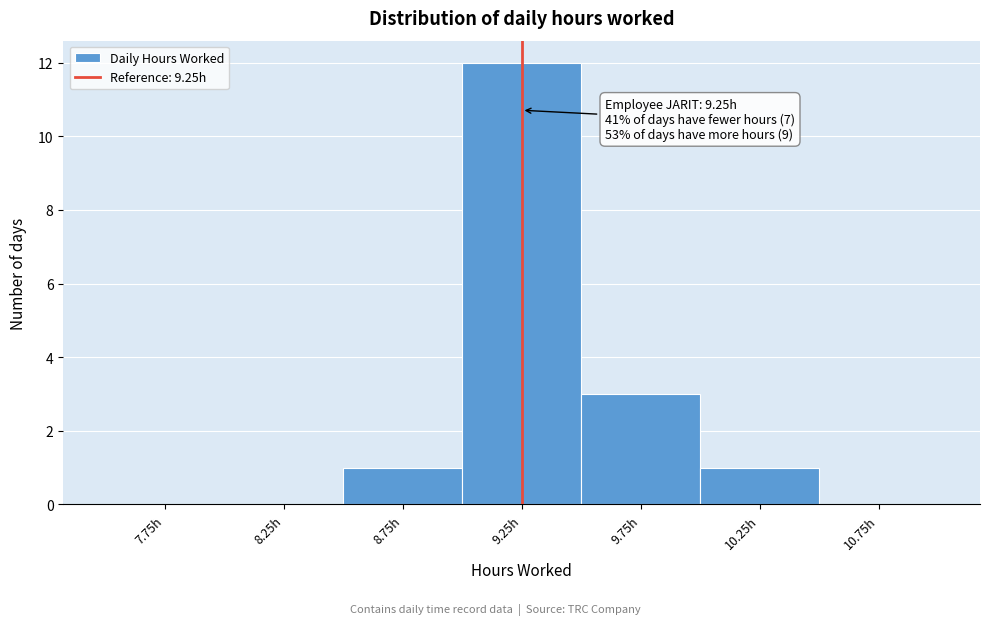

Which range on the x-axis has the tallest bar?

9.0 to 9.5